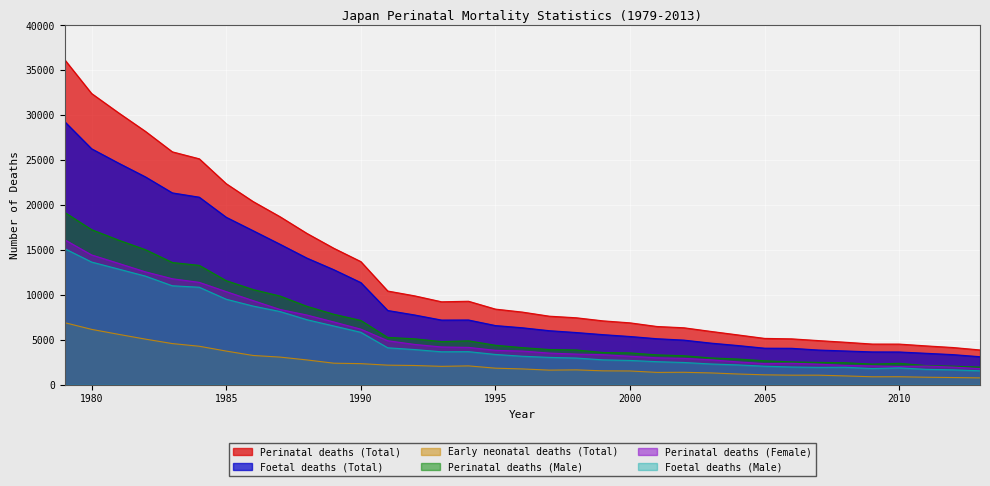

What is the difference between the maximum and second lowest values in the Perinatal deaths (Male) series?

17130